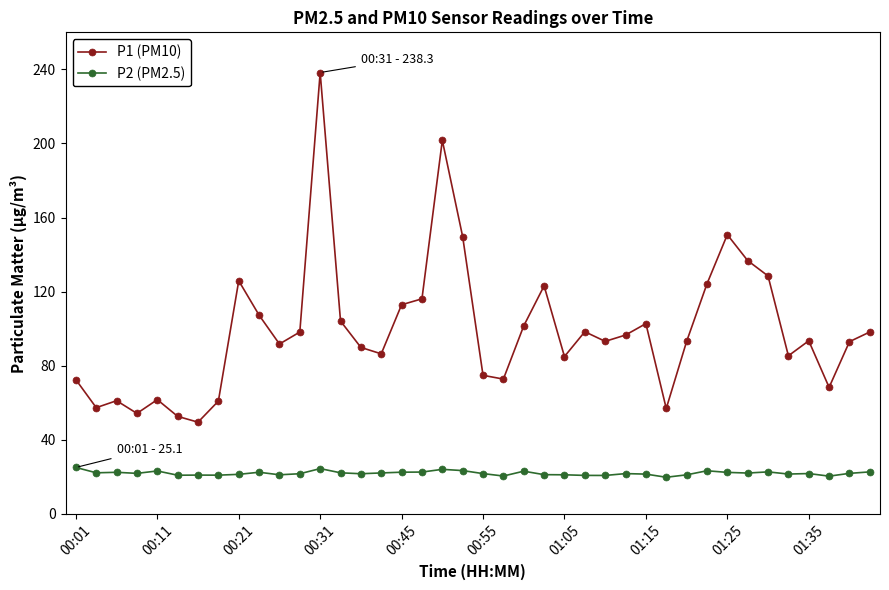

What is the smallest value displayed?

19.8